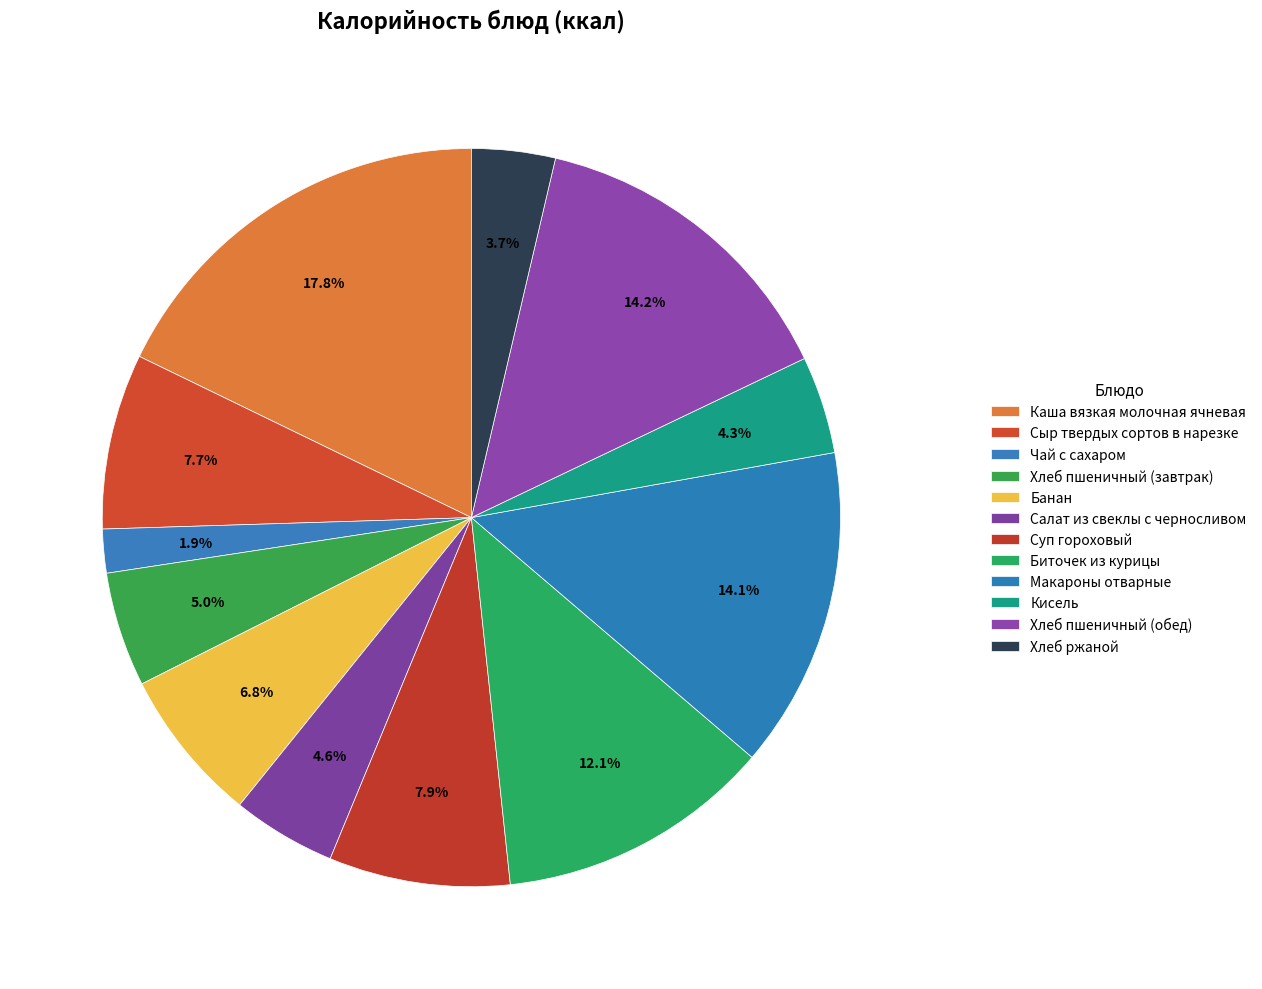

How many segments does this pie chart have?

12